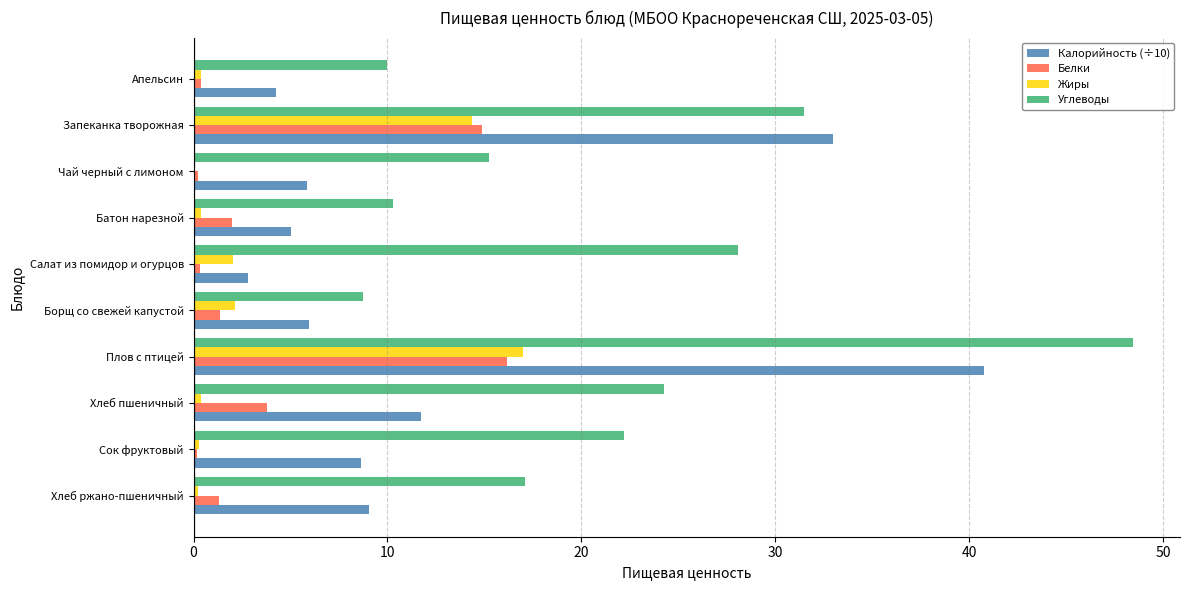

Which series has the largest range (max minus min)?

Углеводы